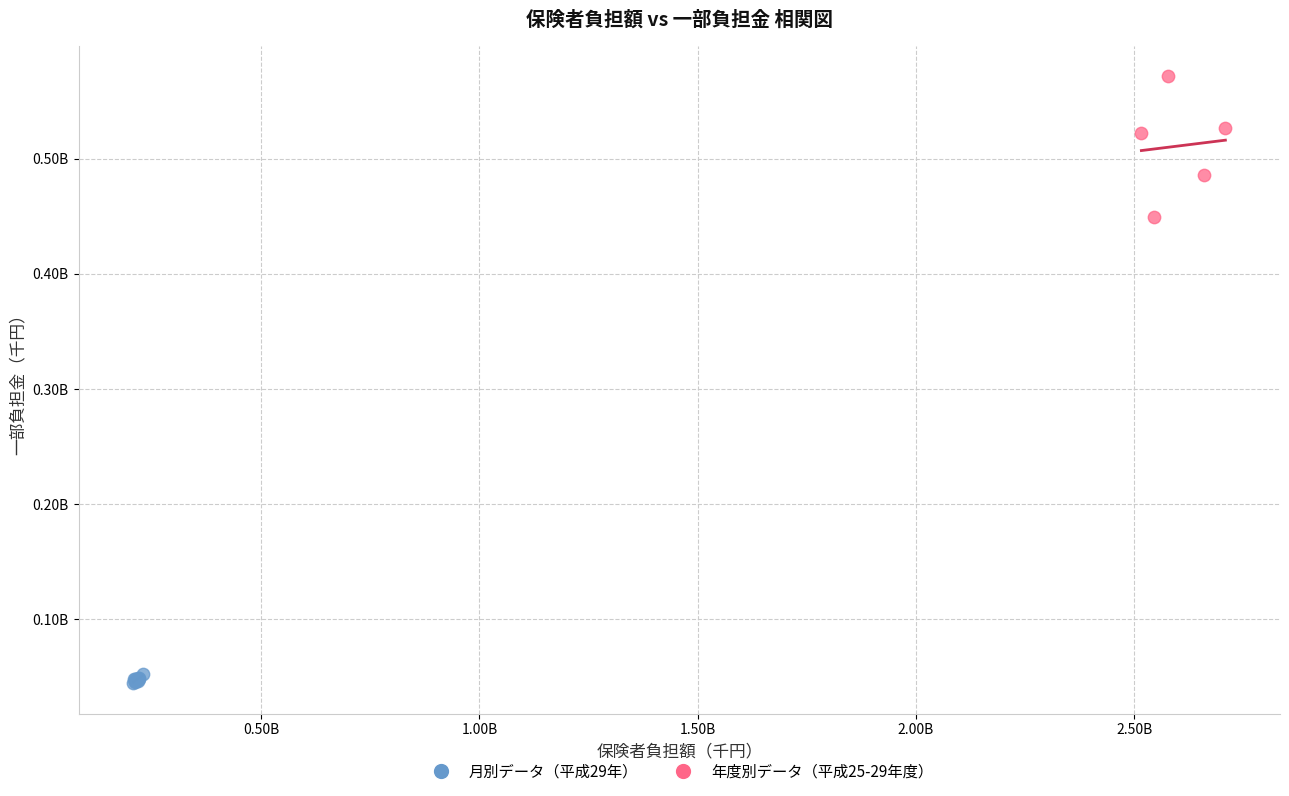

What are all the series names shown in the legend?

月別データ（平成29年）, 年度別データ（平成25-29年度）